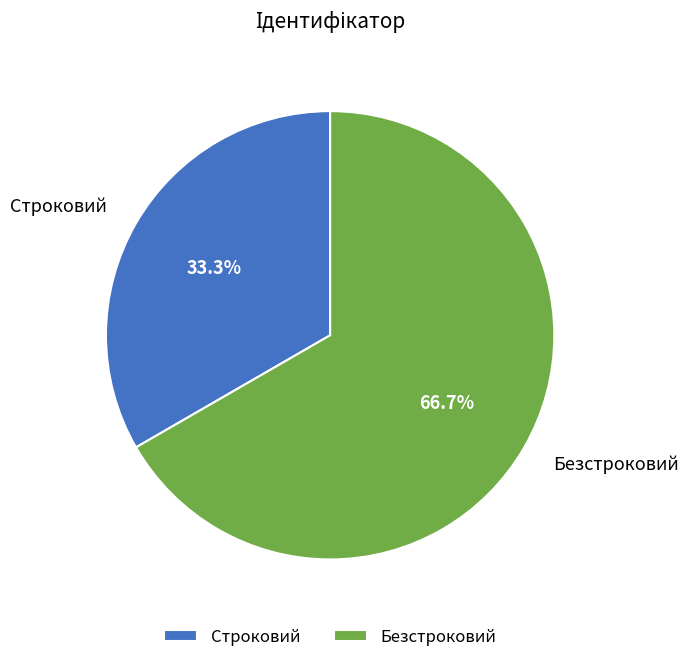

How many segments does this pie chart have?

2